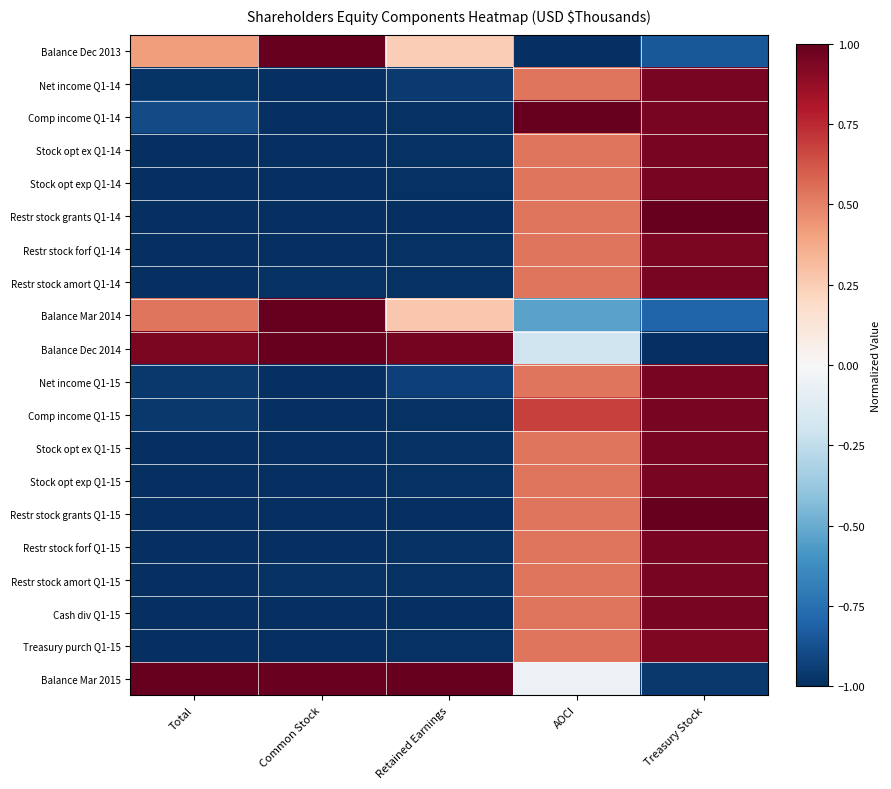

Which series has the widest spread of values?

Balance Dec 2013